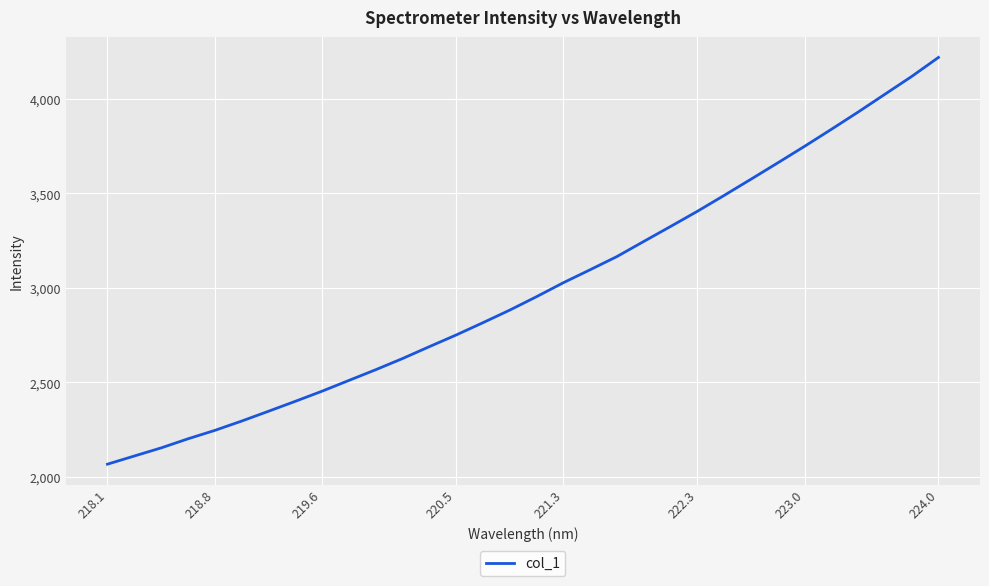

What is the minimum value shown in the chart?

2067.2